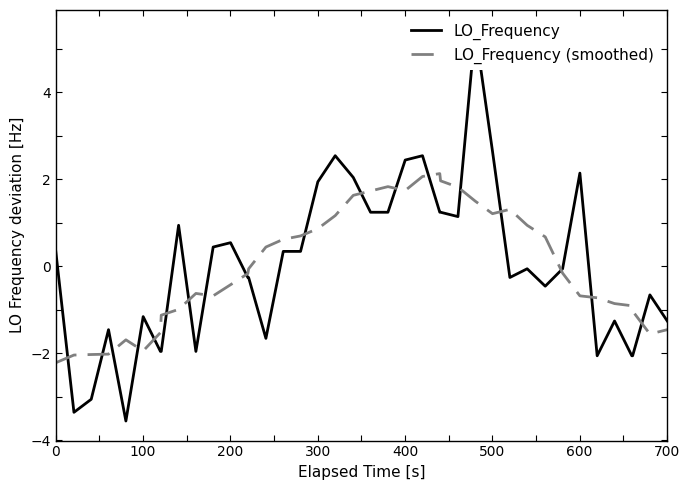

What is the lowest value of the LO_Frequency (smoothed) series?

-2.2